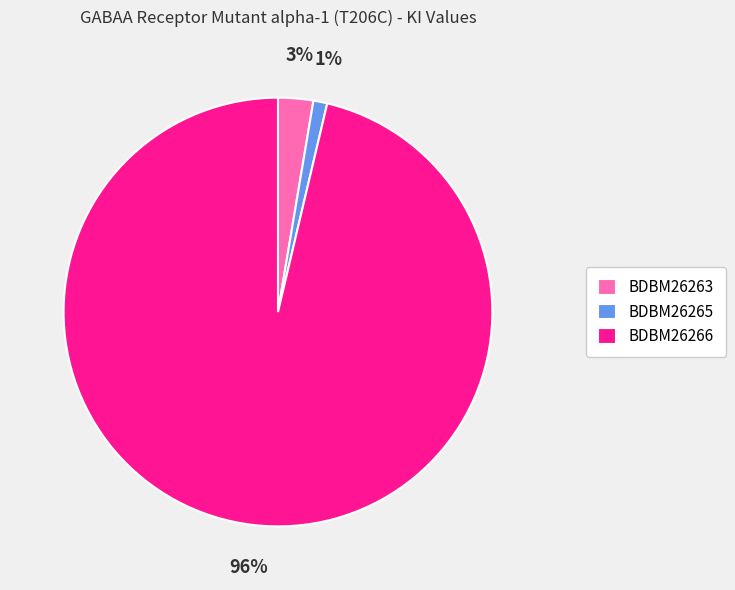

To the nearest percent, what percentage of the pie is BDBM26266?

96%